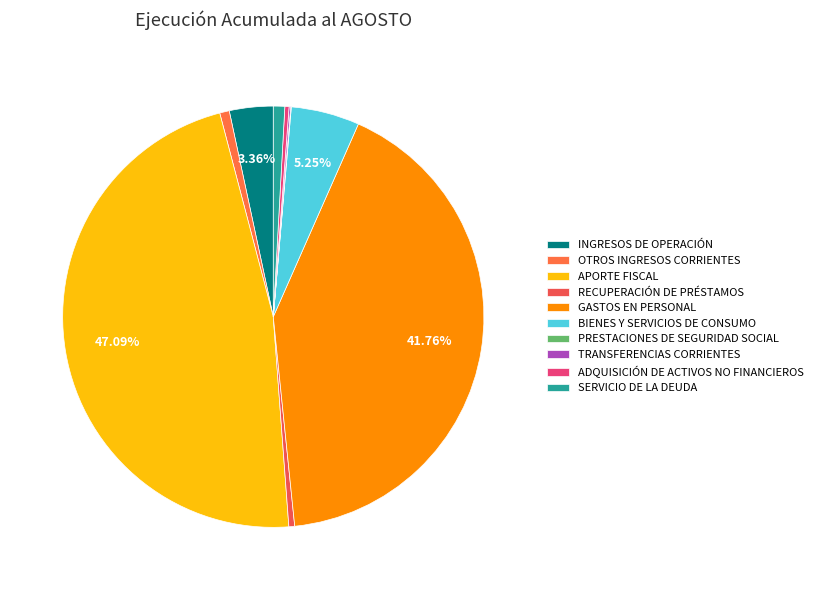

What is the change in value from INGRESOS DE OPERACIÓN to BIENES Y SERVICIOS DE CONSUMO?

+50161